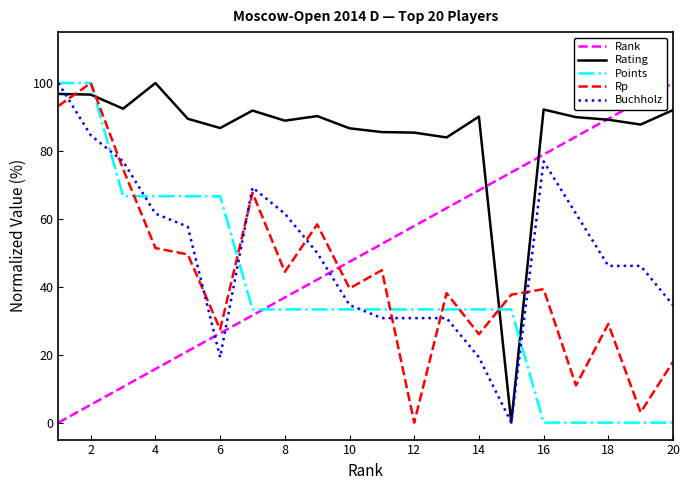

True or false: Rank has more than 2 points higher than both neighbors.

False